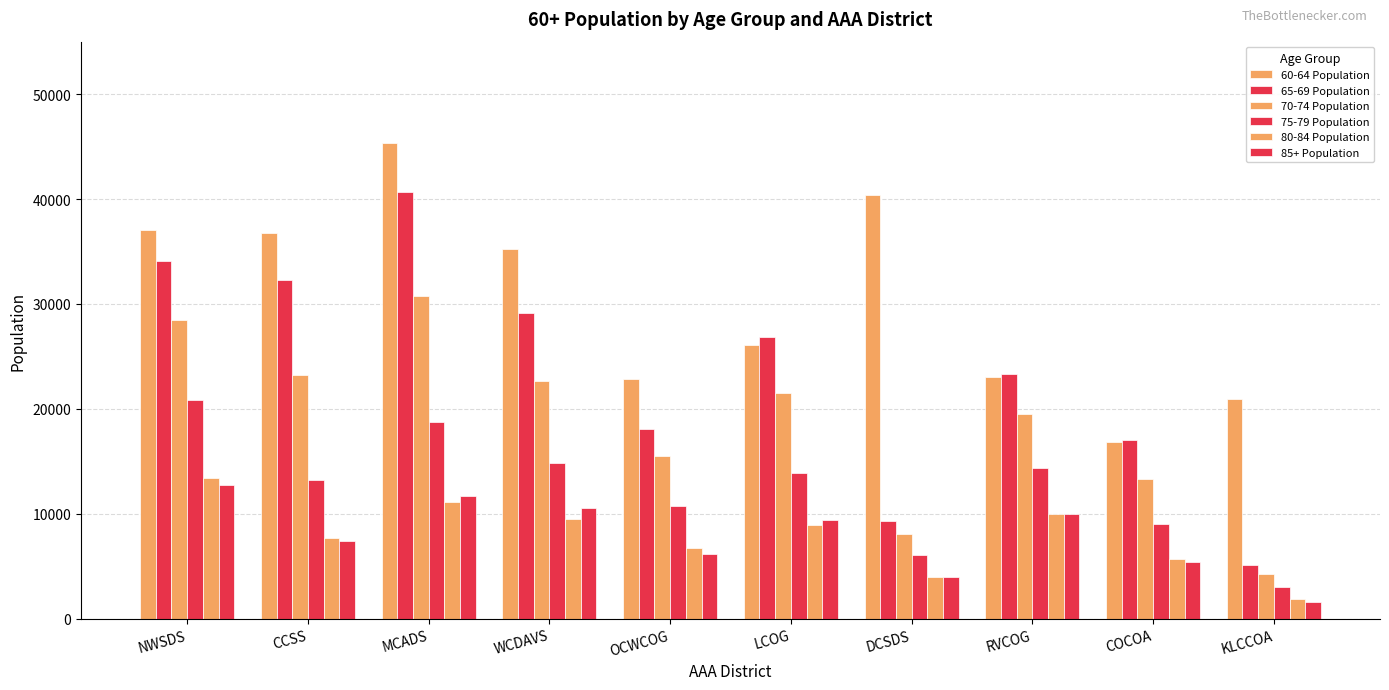

At which category is the sum across all series the highest?

MCADS